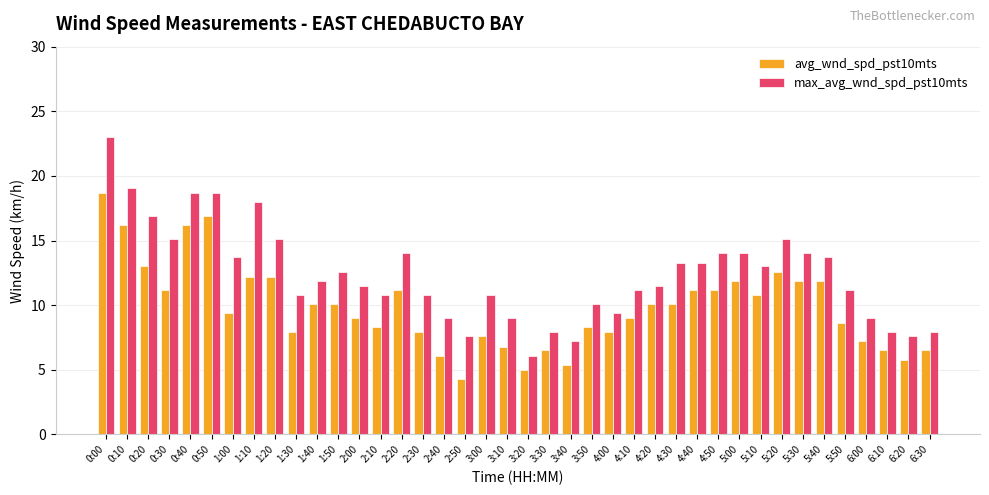

Does the chart contain stacked bars?

No